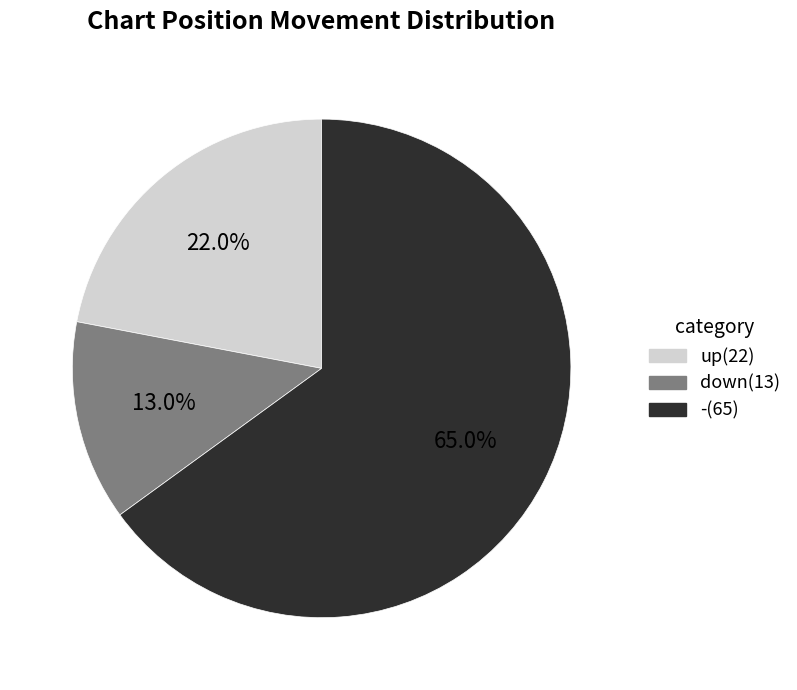

To the nearest percent, what is the difference between the largest and smallest slice percentages?

52%